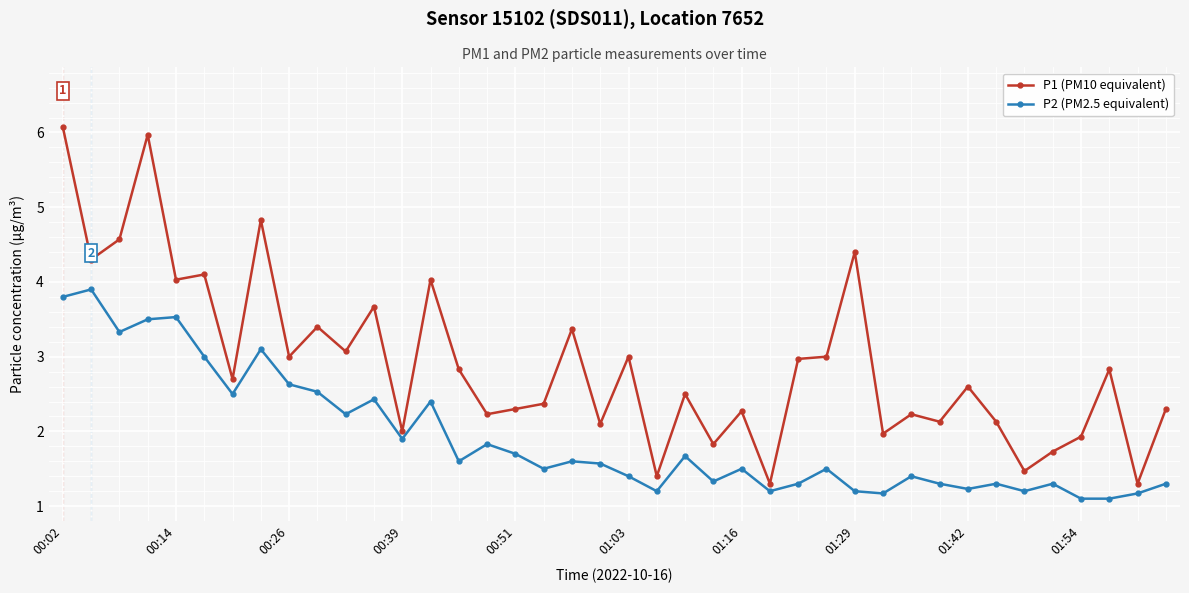

What is the lowest value of the P2 (PM2.5 equivalent) series?

1.1